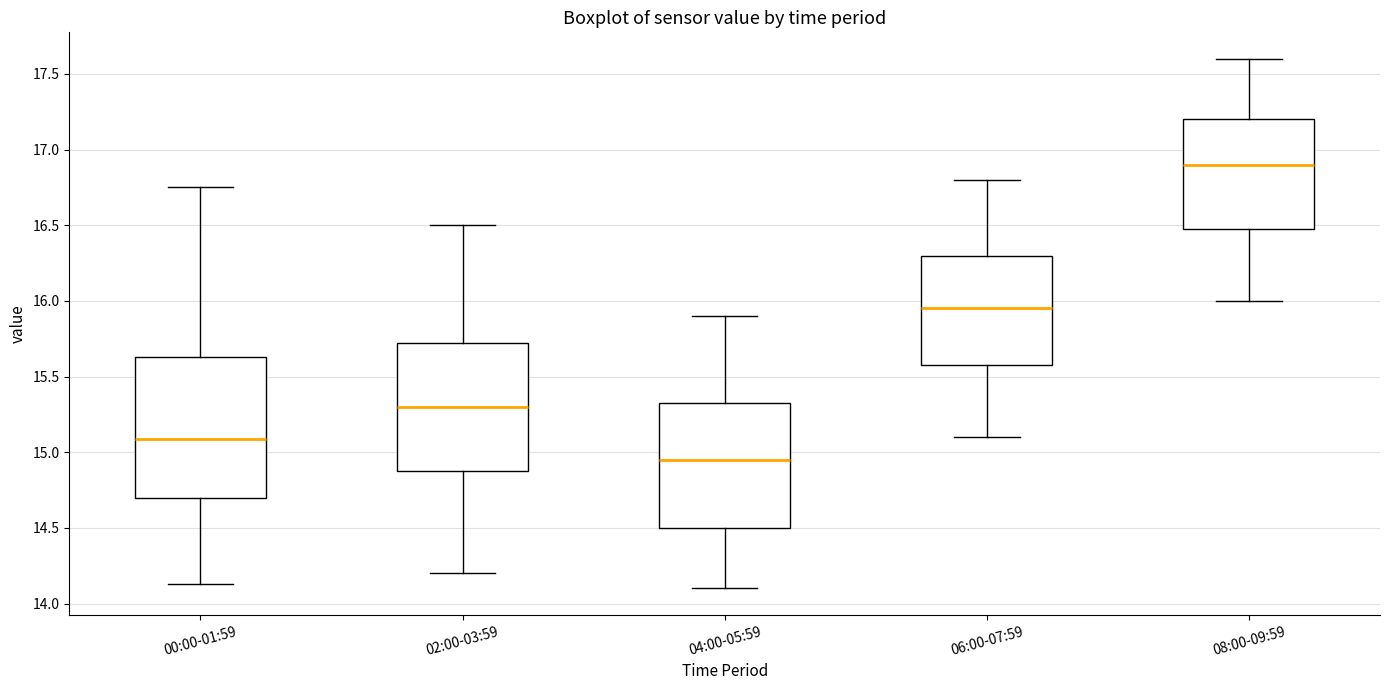

Where does the lower whisker of the box for 06:00-07:59 end on the y-axis? The values are not printed on the chart, so give them approximately, as read against the axis.

15.10